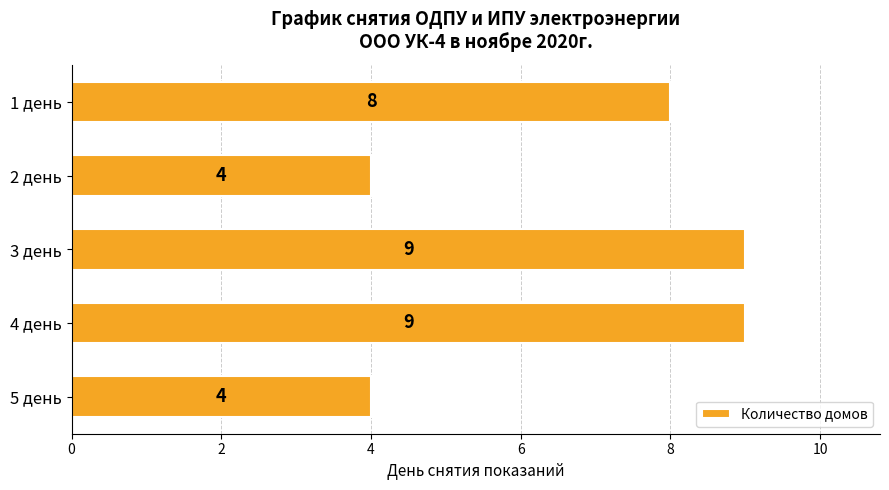

What is the greatest value displayed?

9